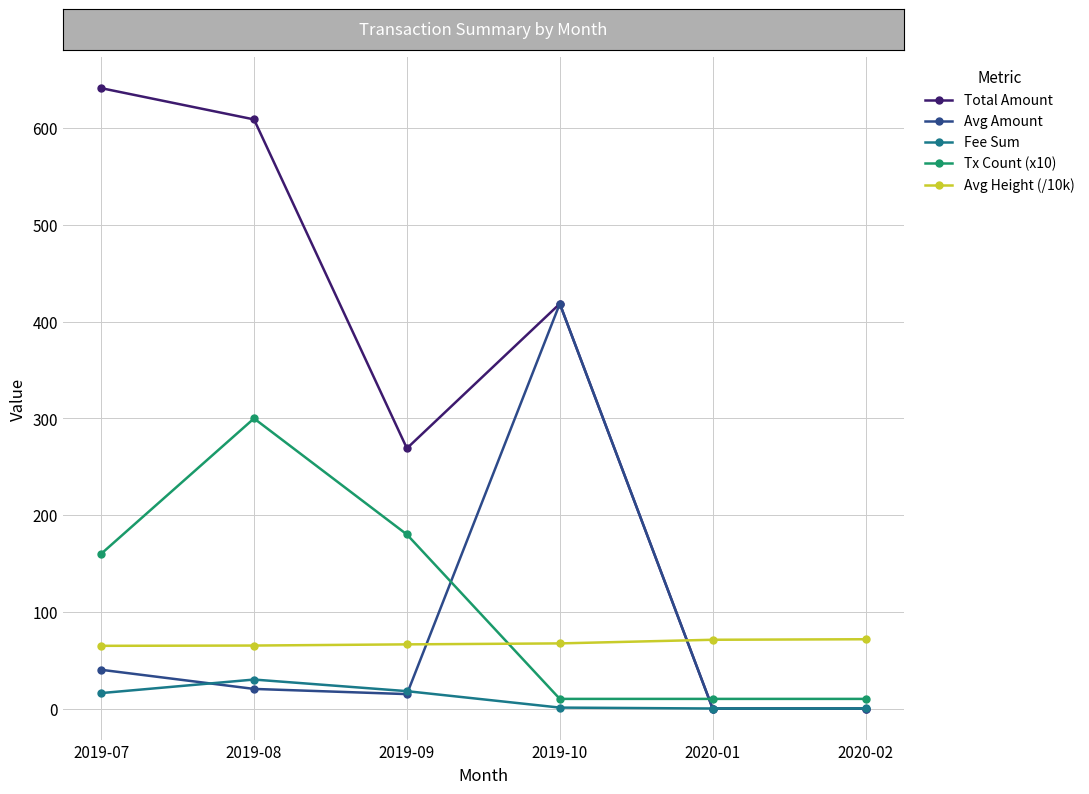

What are all the series names shown in the legend?

Total Amount, Avg Amount, Fee Sum, Tx Count (x10), Avg Height (/10k)